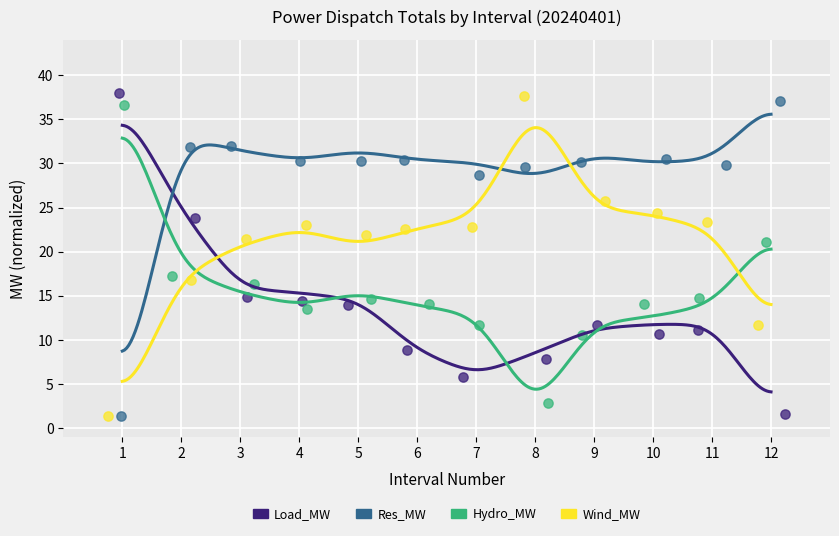

What are all the series names shown in the legend?

Load_MW, Res_MW, Hydro_MW, Wind_MW